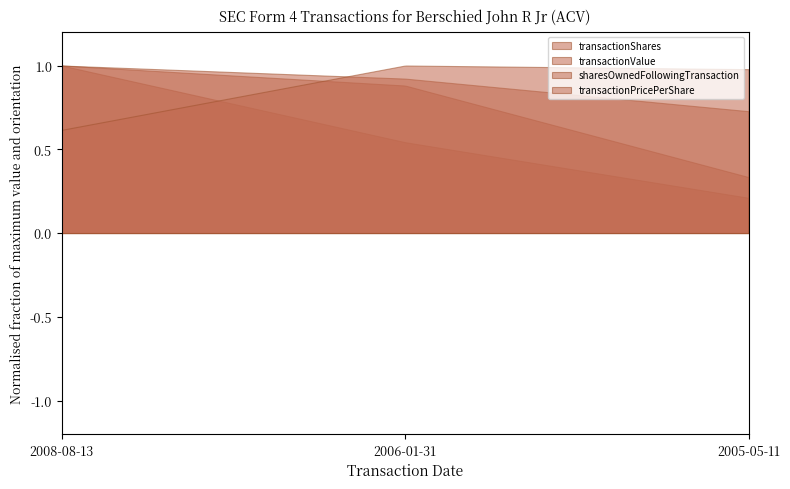

Reading left to right, what are all the values shown in this chart?

transactionShares: 90367.0	49000.0	19000.0
transactionValue: 2446506.0	2154097.0	817000.0
sharesOwnedFollowingTransaction: 14244.0	13131.0	10359.0
transactionPricePerShare: 27.1	44.0	43.0